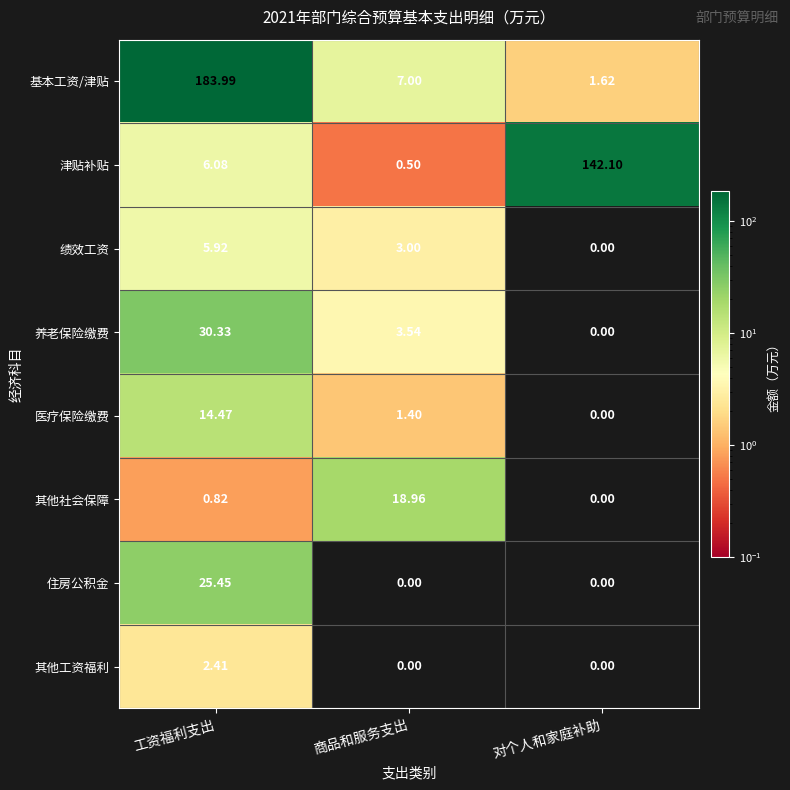

Which series has the largest range (max minus min)?

基本工资/津贴